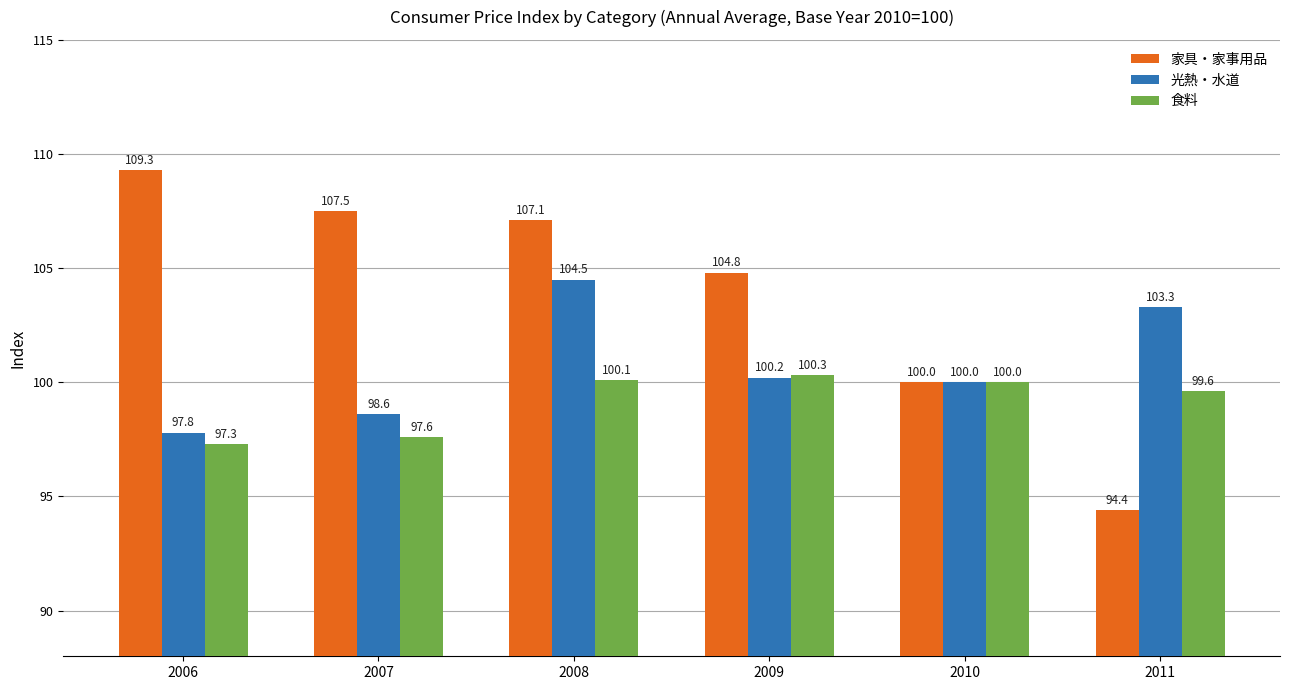

Read the 光熱・水道 value at 2007.

98.6